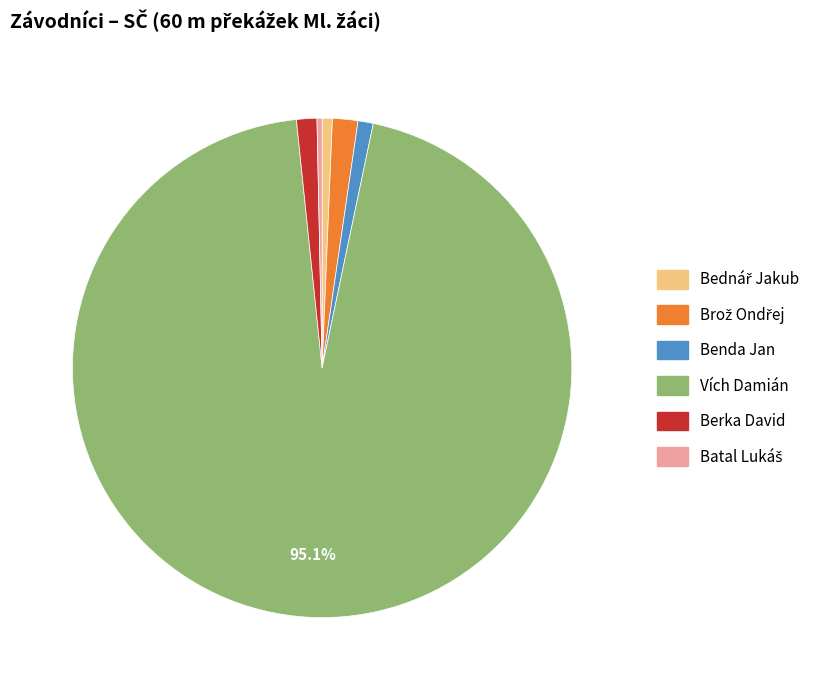

The Benda Jan slice represents 1% of the pie. True or false?

True